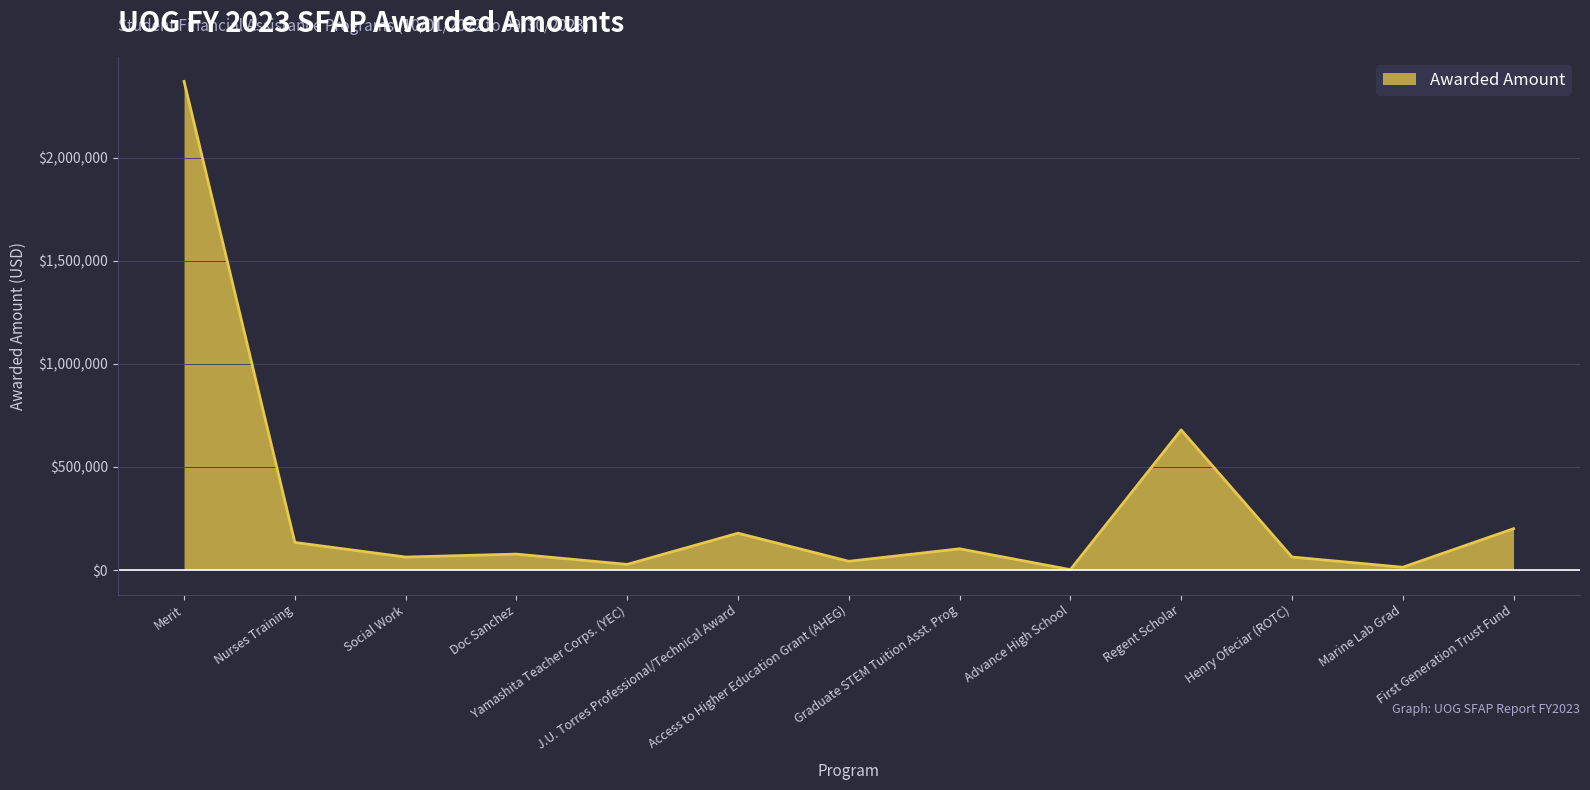

What is the difference between the maximum and minimum values?

2367141.9